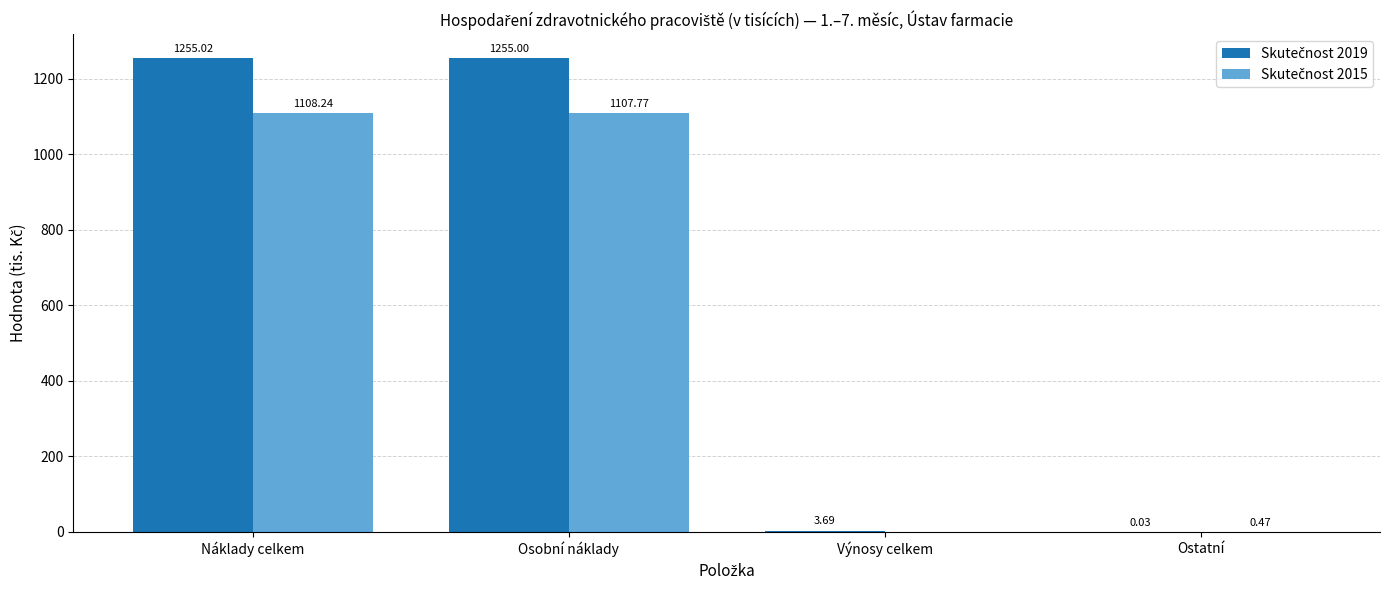

What is the total value across all series at Osobní náklady?

2362.8